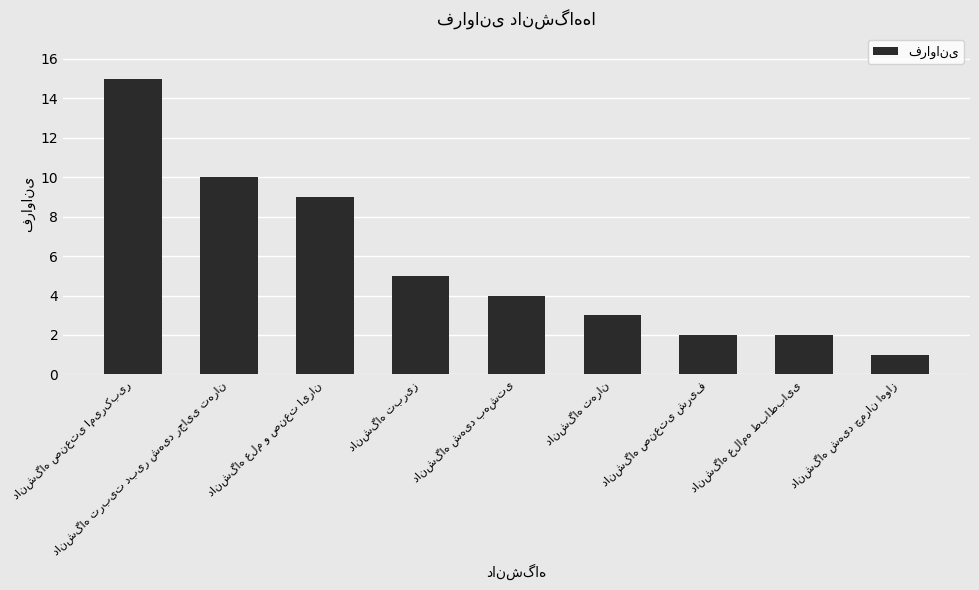

What is the sum of all values?

51